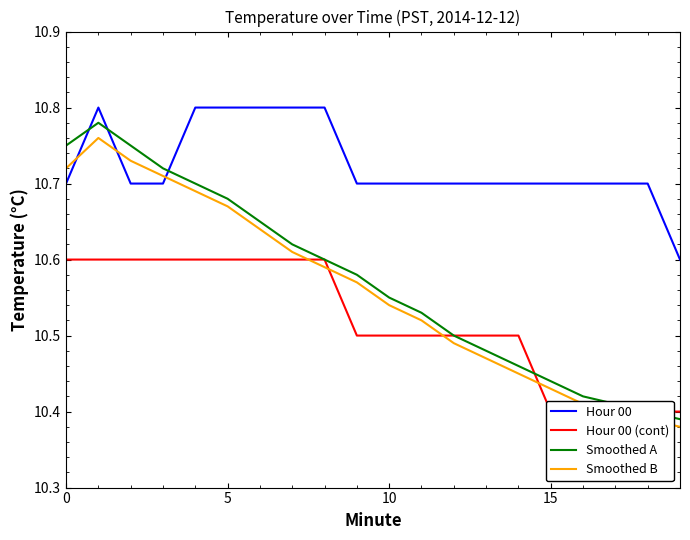

What is the label of the 8th point from the left?

7